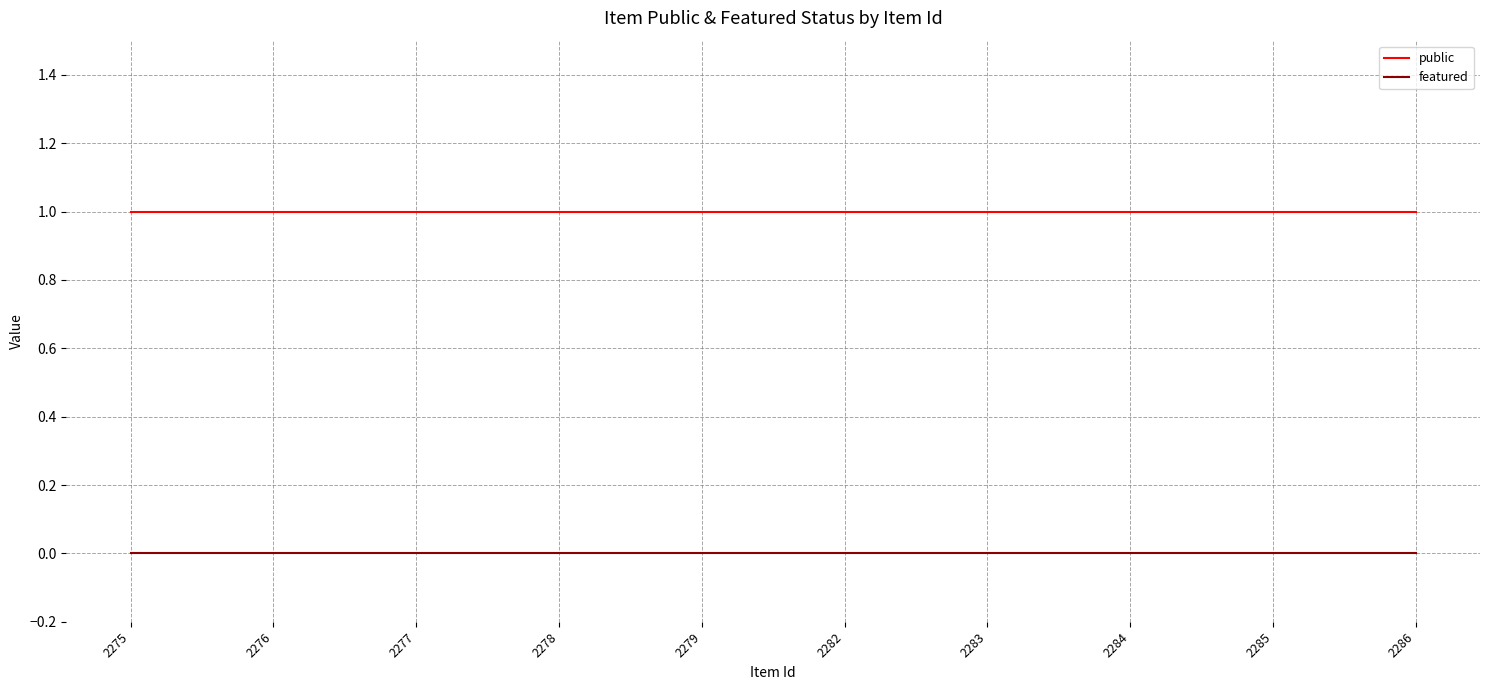

Reading right to left, list all the values displayed in this chart.

public: 2286=1	2285=1	2284=1	2283=1	2282=1	2279=1	2278=1	2277=1	2276=1	2275=1
featured: 2286=0	2285=0	2284=0	2283=0	2282=0	2279=0	2278=0	2277=0	2276=0	2275=0